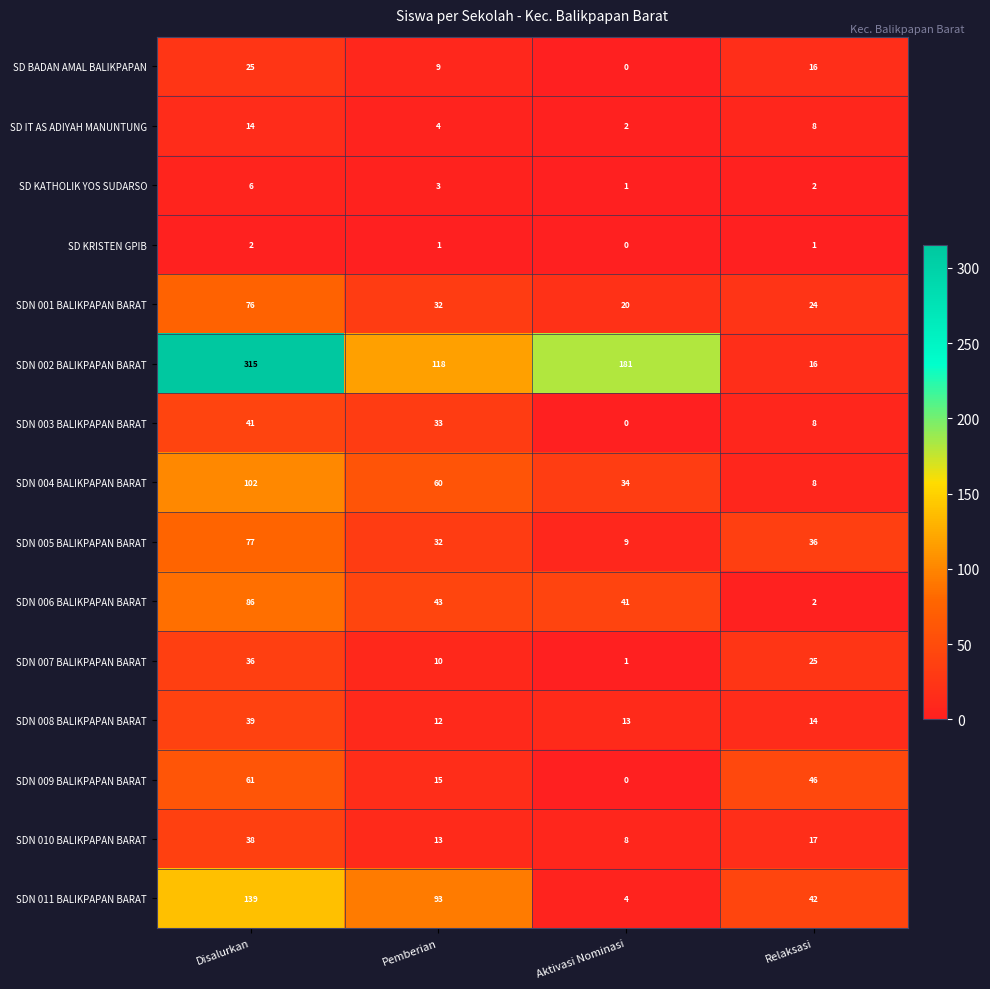

Rank the series by their maximum value, from lowest to highest.

SD KRISTEN GPIB, SD KATHOLIK YOS SUDARSO, SD IT AS ADIYAH MANUNTUNG, SD BADAN AMAL BALIKPAPAN, SDN 007 BALIKPAPAN BARAT, SDN 010 BALIKPAPAN BARAT, SDN 008 BALIKPAPAN BARAT, SDN 003 BALIKPAPAN BARAT, SDN 009 BALIKPAPAN BARAT, SDN 001 BALIKPAPAN BARAT, SDN 005 BALIKPAPAN BARAT, SDN 006 BALIKPAPAN BARAT, SDN 004 BALIKPAPAN BARAT, SDN 011 BALIKPAPAN BARAT, SDN 002 BALIKPAPAN BARAT